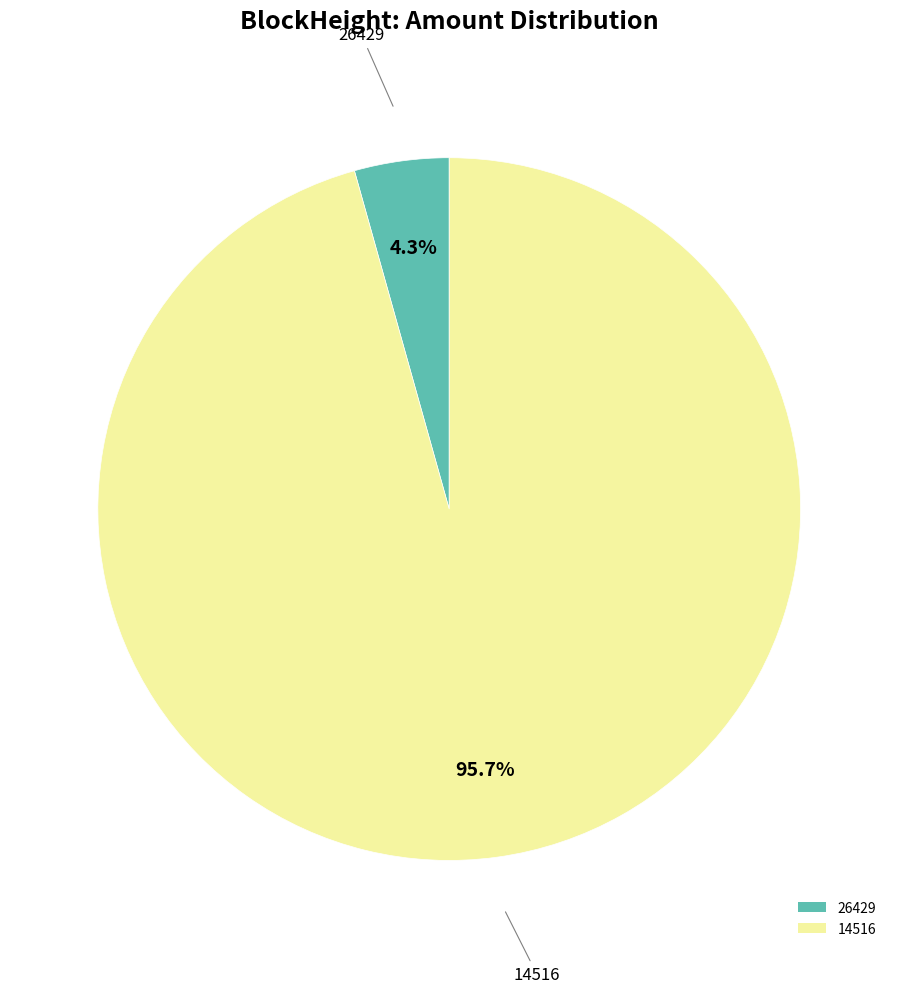

Which slice is the largest?

14516